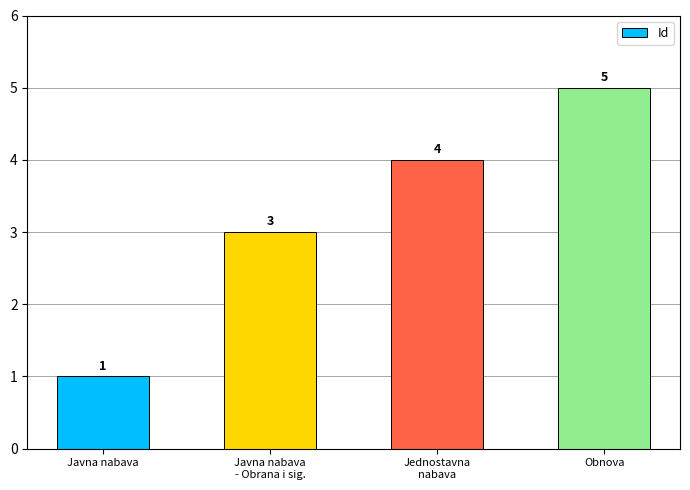

Does the chart contain any negative values?

No